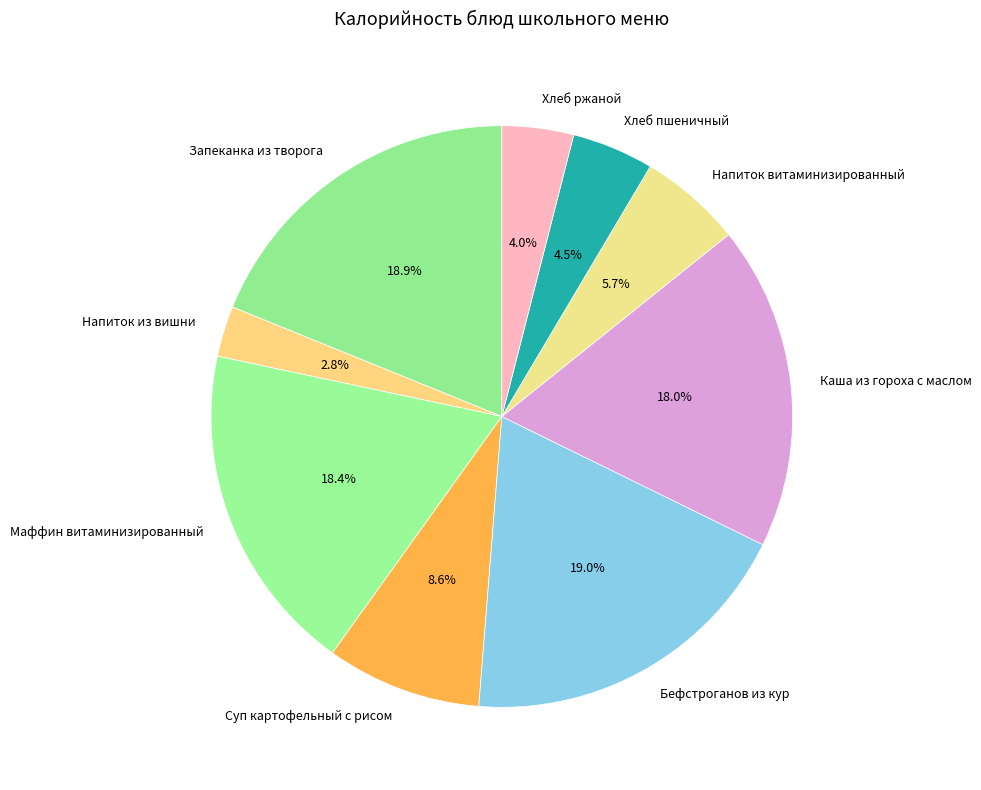

To the nearest percent, what is the difference between the largest and smallest slice percentages?

16%